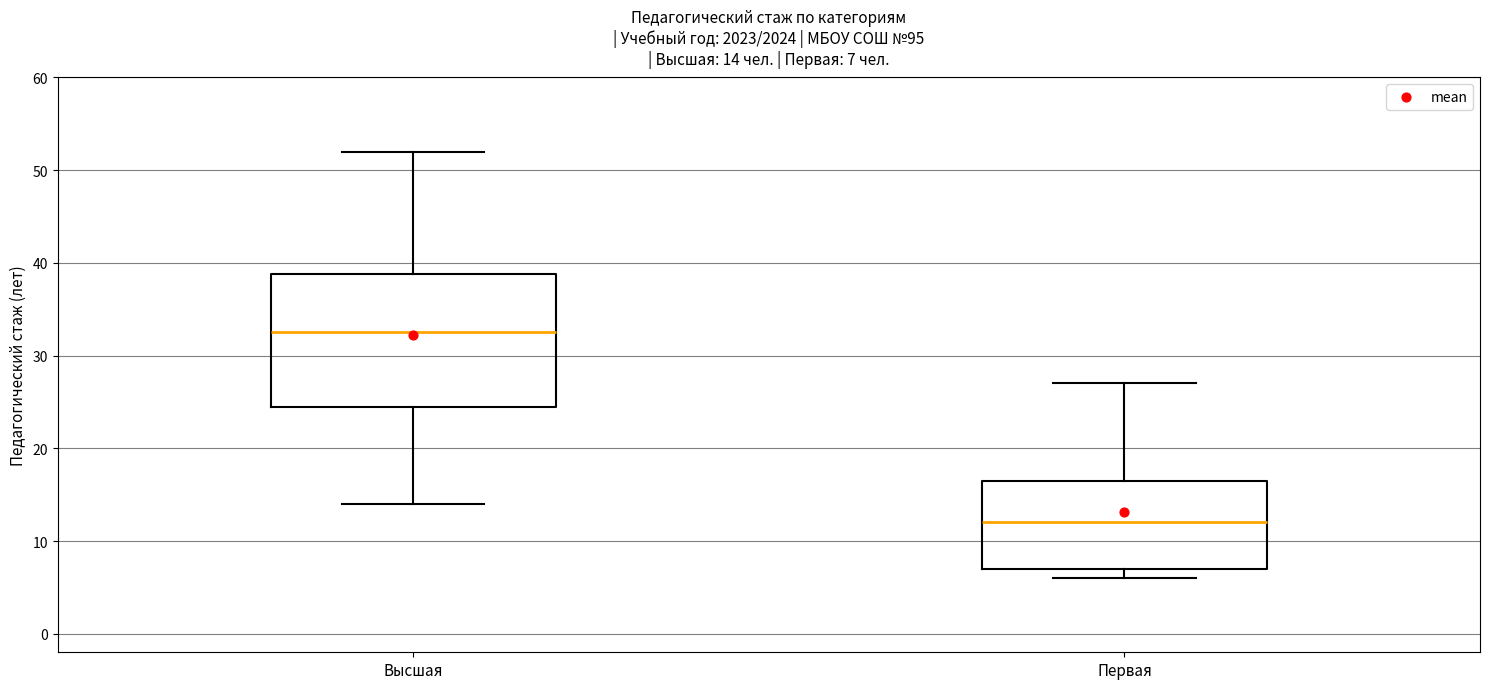

Which box has the highest median line?

Высшая